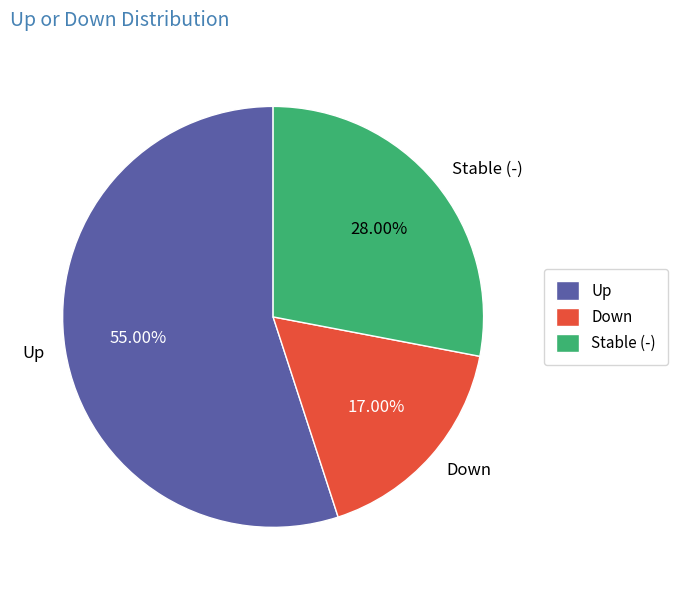

Do Up and Down together represent more than half of the pie?

Yes